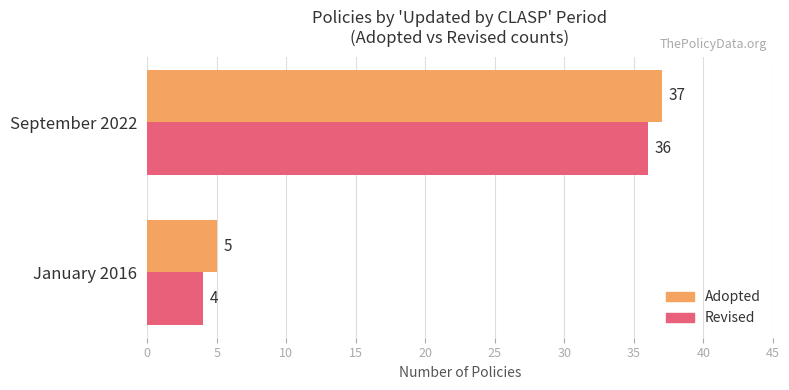

What is the difference between the maximum and minimum values in the Adopted series?

32